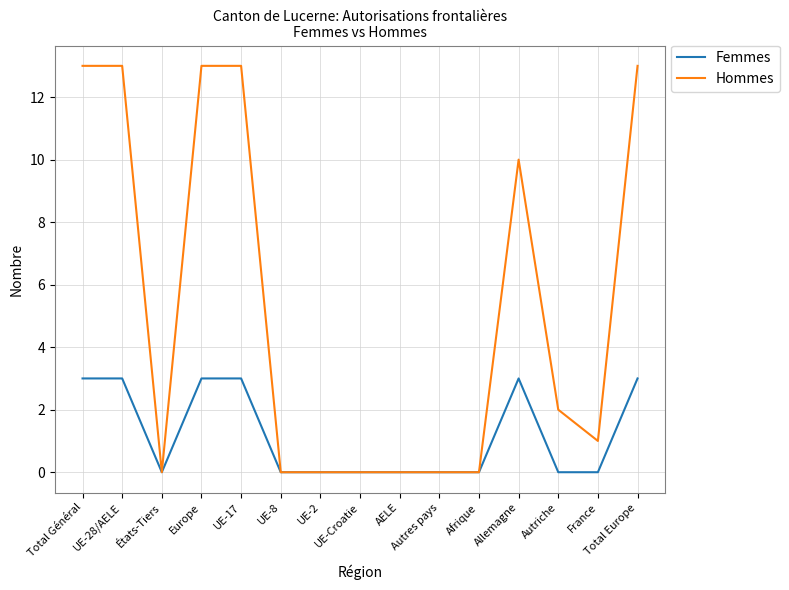

What is the difference between the highest and lowest values at Allemagne?

7